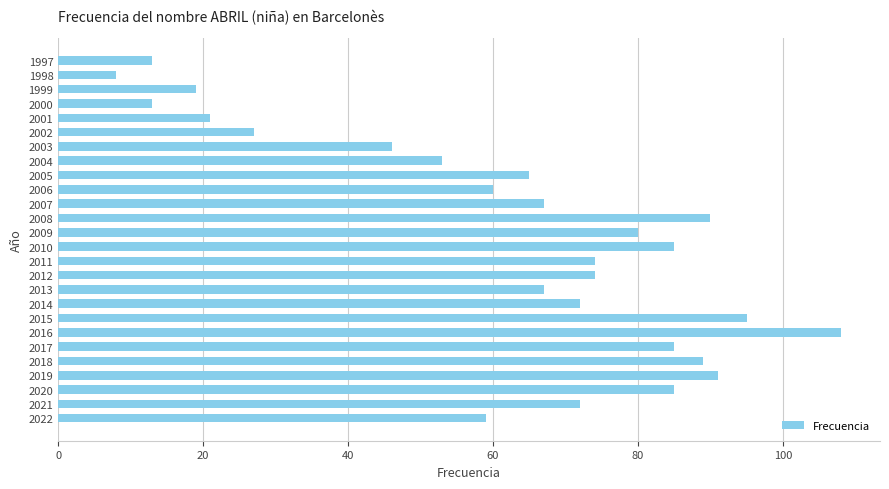

What is the sum of the values at 1998 and 2009?

88